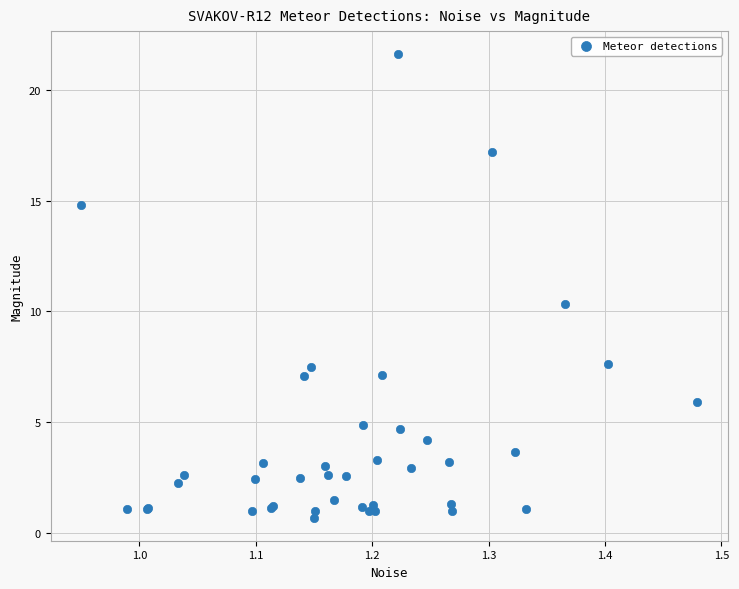

What Y value in the scatter plot is closest to 11?

10.3